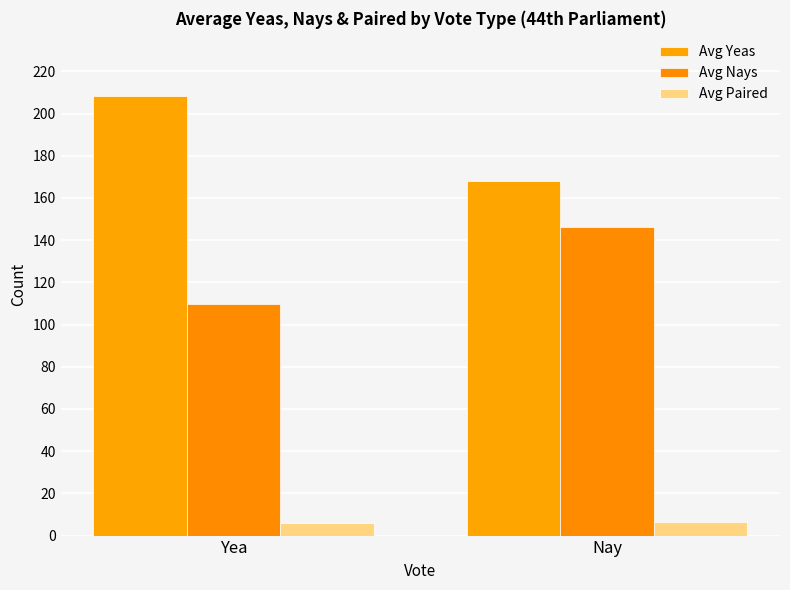

What position from the left is Yea?

1